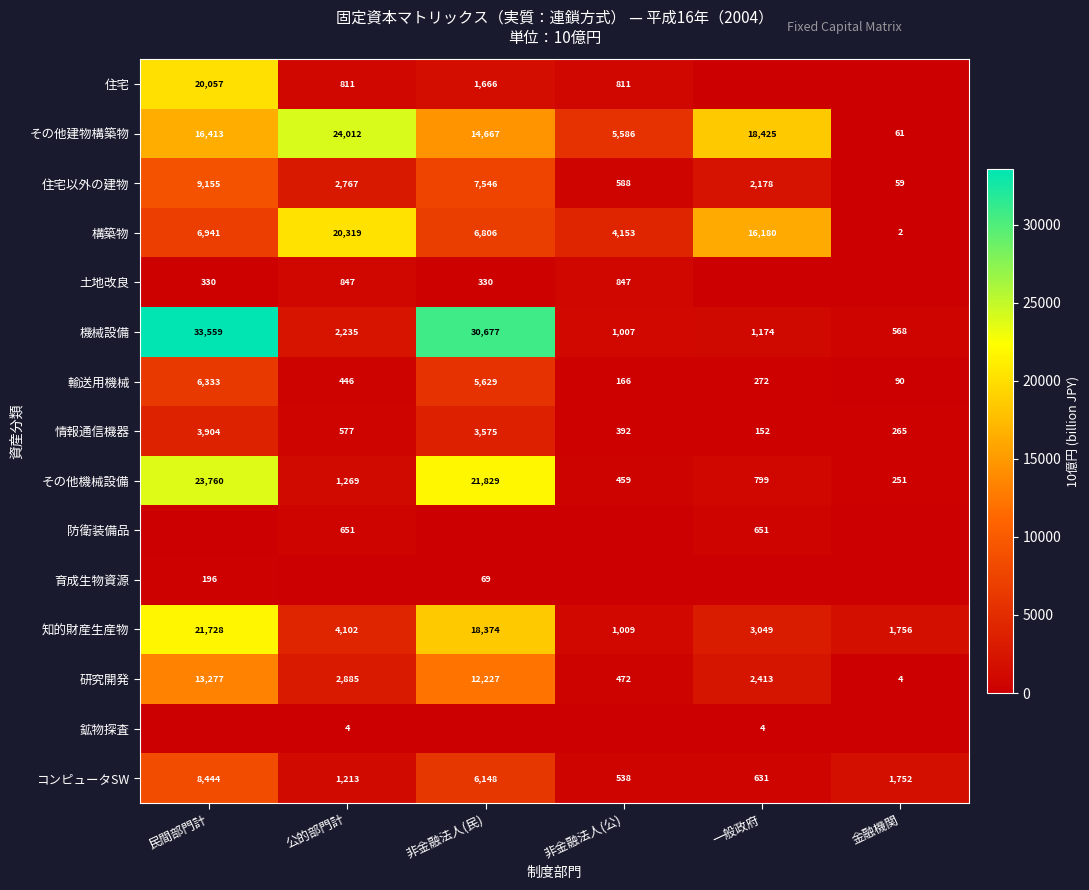

True or false: 輸送用機械 has a value of 136 at 公的部門計.

False